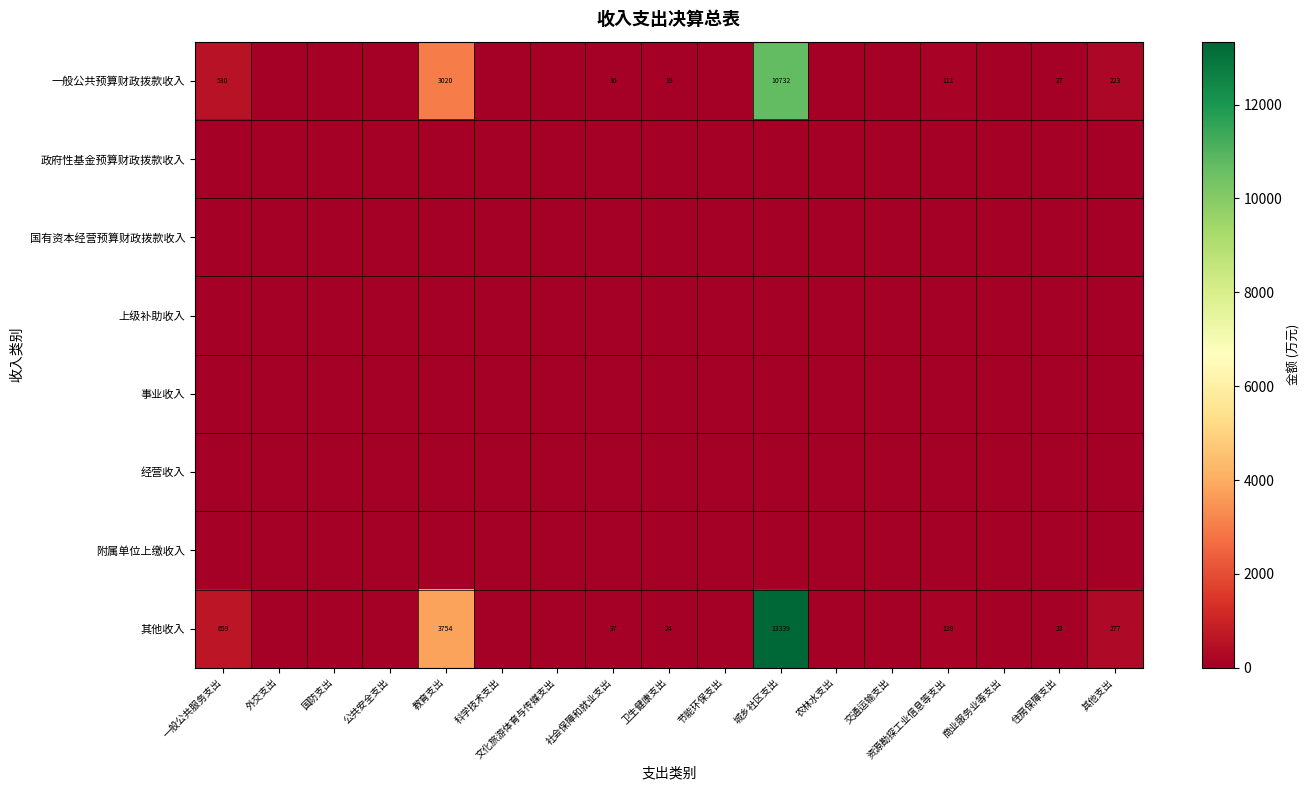

Is the value of 国有资本经营预算财政拨款收入 at 卫生健康支出 greater than the value of 上级补助收入 at 卫生健康支出?

No